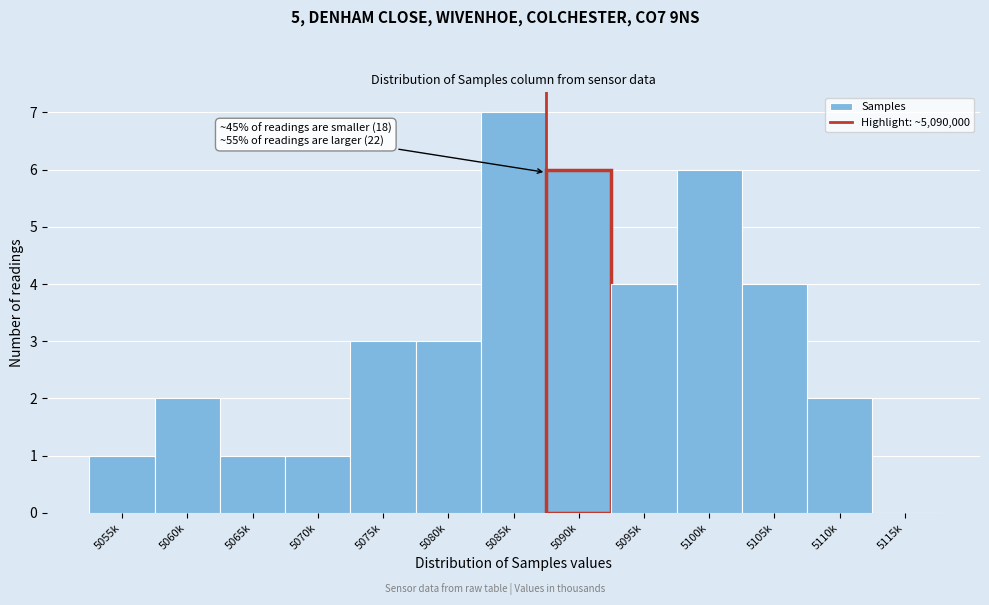

Reading right to left, list all the values displayed in this chart.

5115k=0	5110k=2	5105k=4	5100k=6	5095k=4	5090k=6	5085k=7	5080k=3	5075k=3	5070k=1	5065k=1	5060k=2	5055k=1